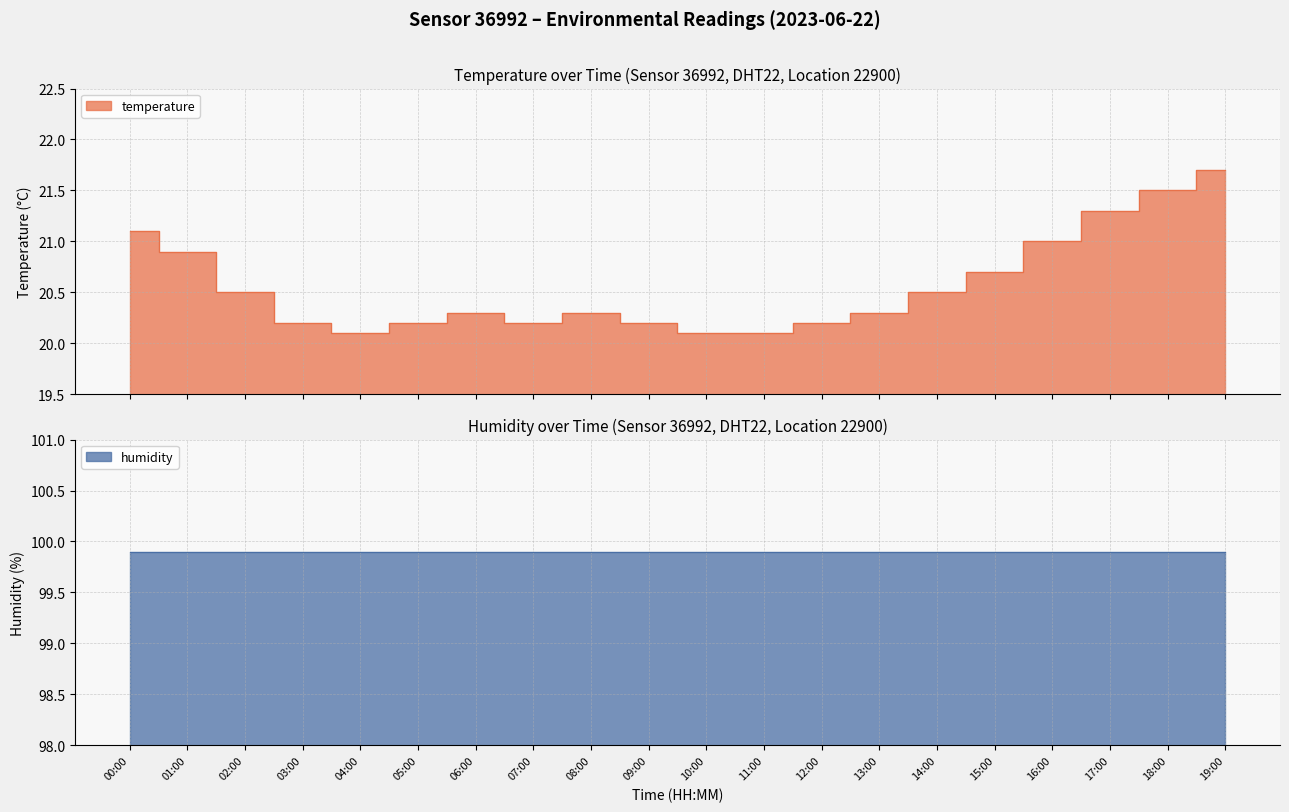

What is the label of the 18th point from the left?

17:00